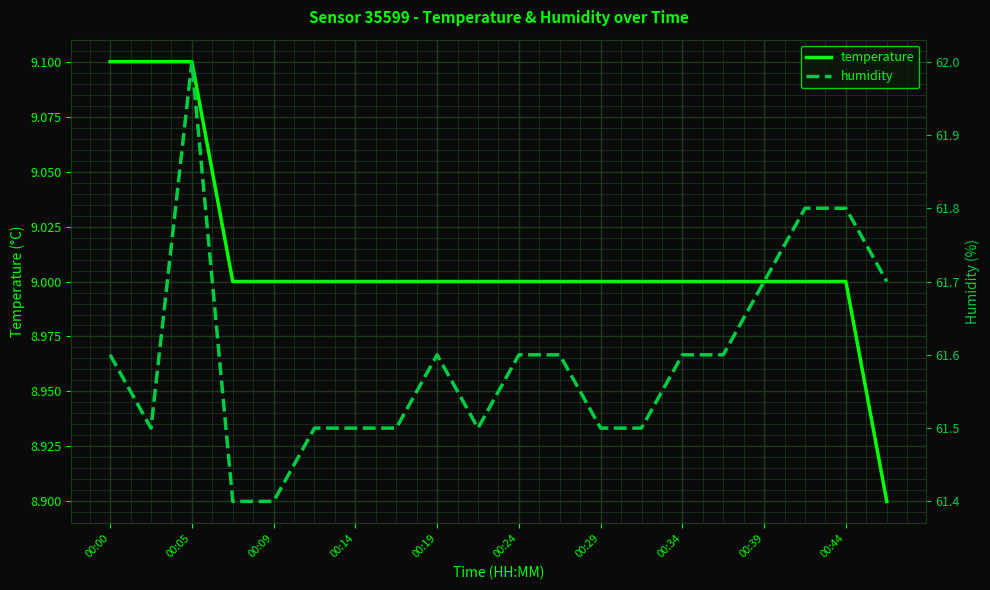

The value of temperature at 00:44 is 15.6. True or false?

False